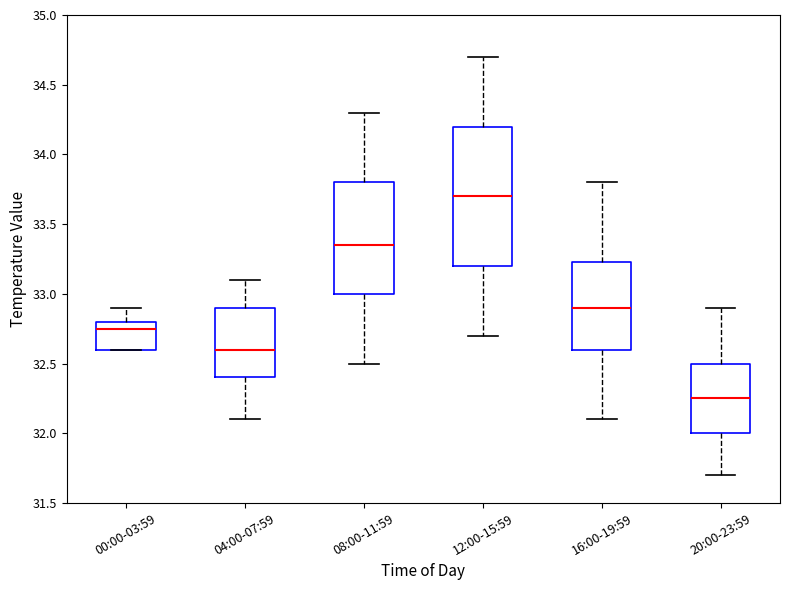

Where is the upper edge of the box for 16:00-19:59 on the y-axis? The values are not printed on the chart, so give them approximately, as read against the axis.

33.25